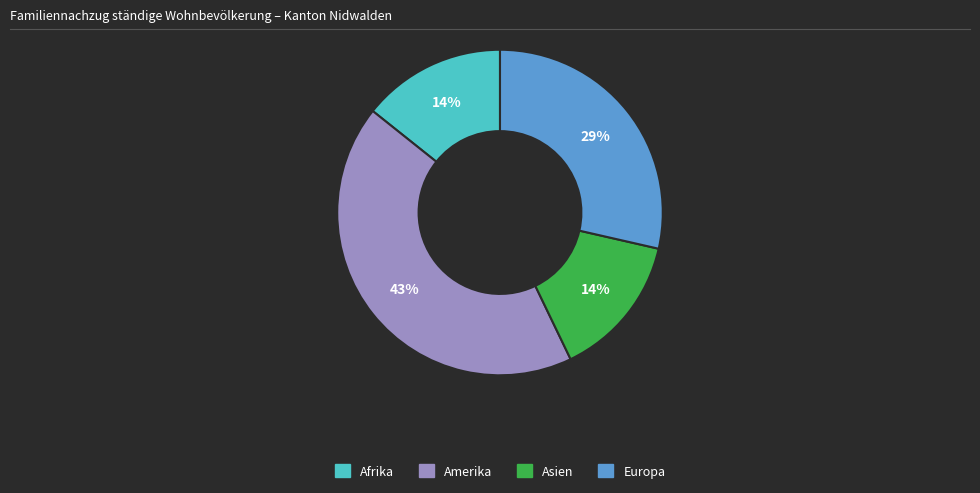

How many slices are in this pie chart?

4